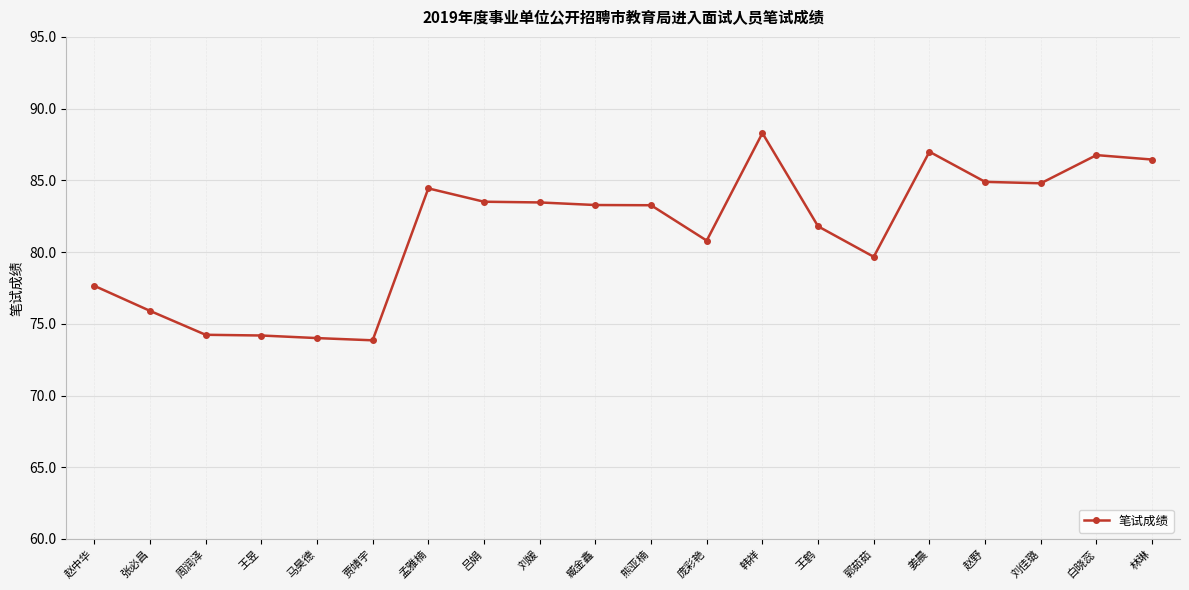

At which category does the chart reach its peak across all series?

韩祥